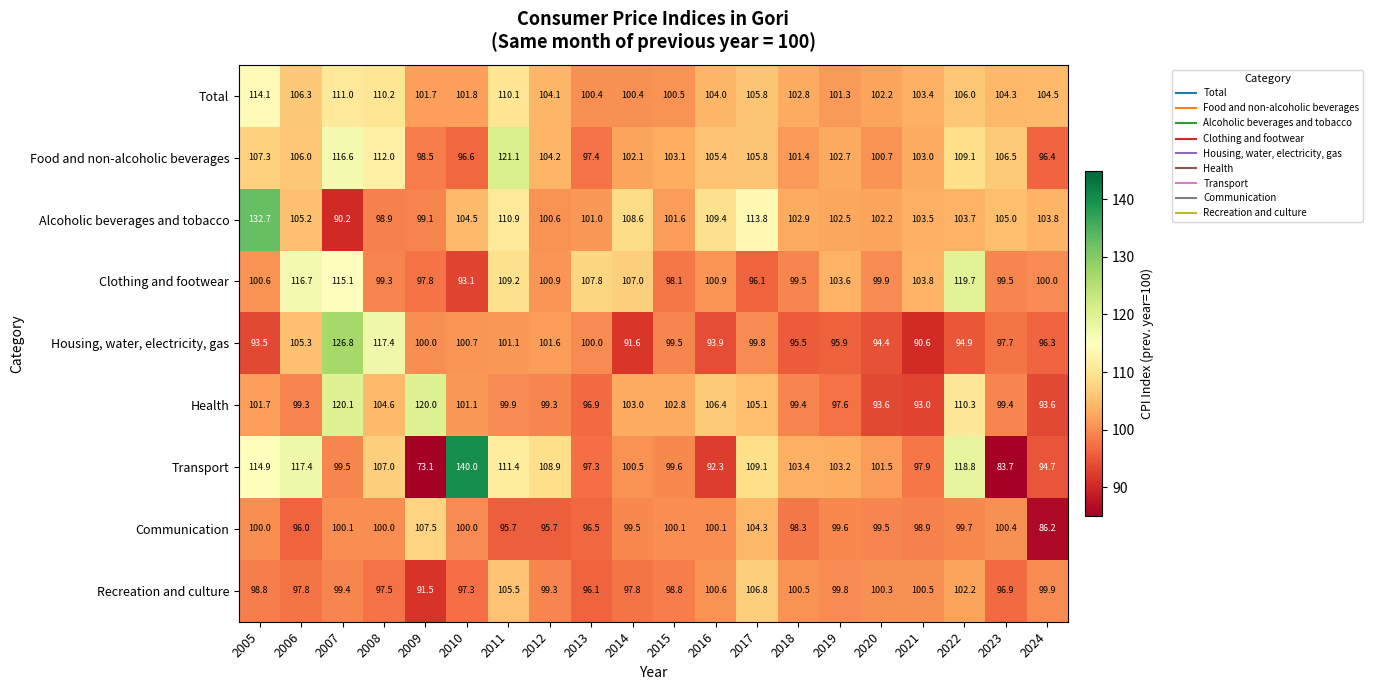

List the series in order of their peak value, highest first.

Transport, Alcoholic beverages and tobacco, Housing, water, electricity, gas, Food and non-alcoholic beverages, Health, Clothing and footwear, Total, Communication, Recreation and culture